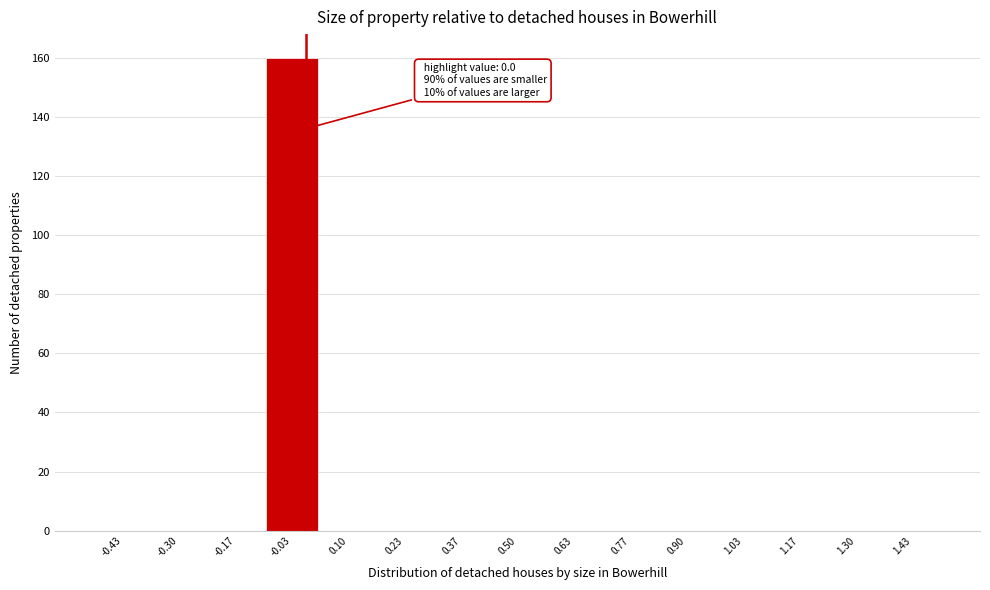

Which range on the x-axis has the tallest bar?

-0.10 to 0.04